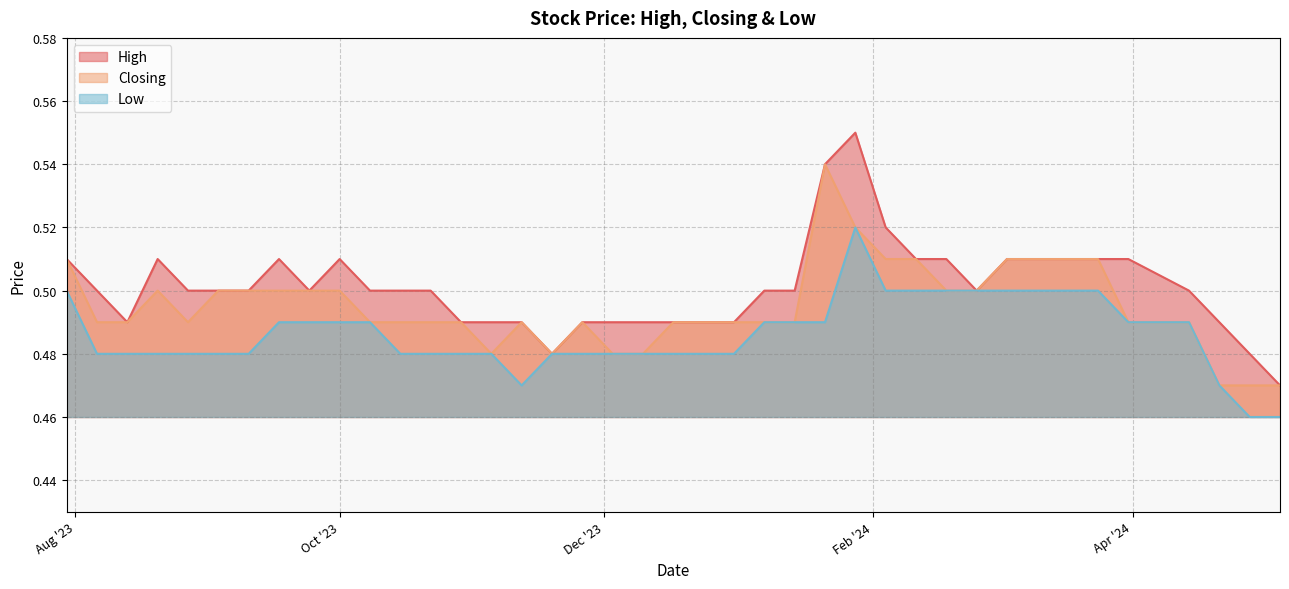

How many Low values are between 0 and 1?

40